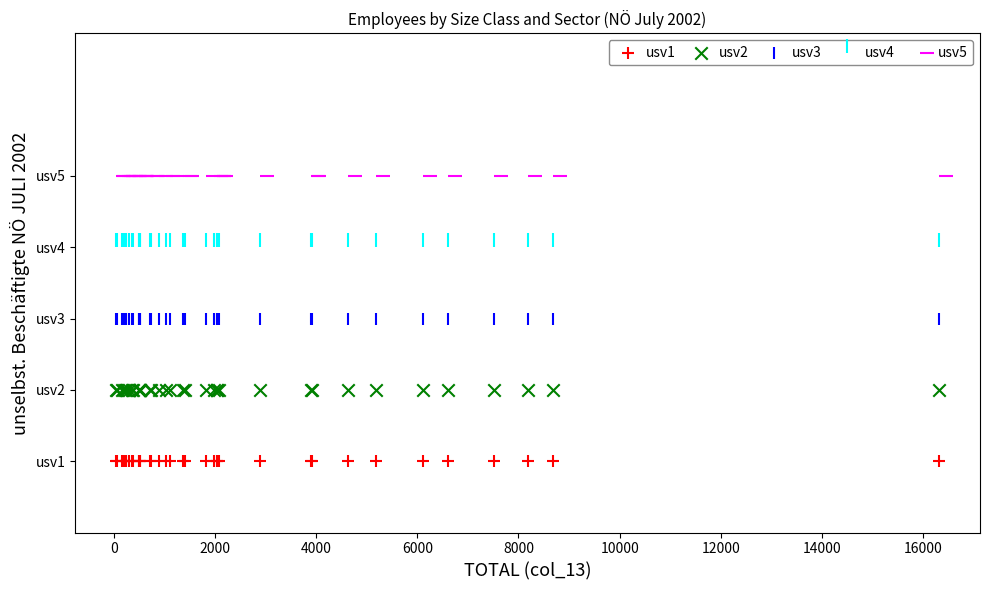

What are all the series names shown in the legend?

usv1, usv2, usv3, usv4, usv5